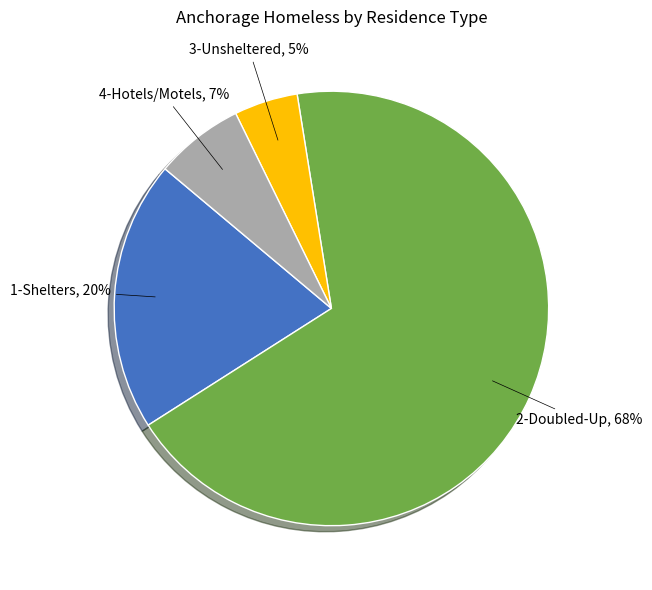

To the nearest percent, what is the average slice percentage?

25%